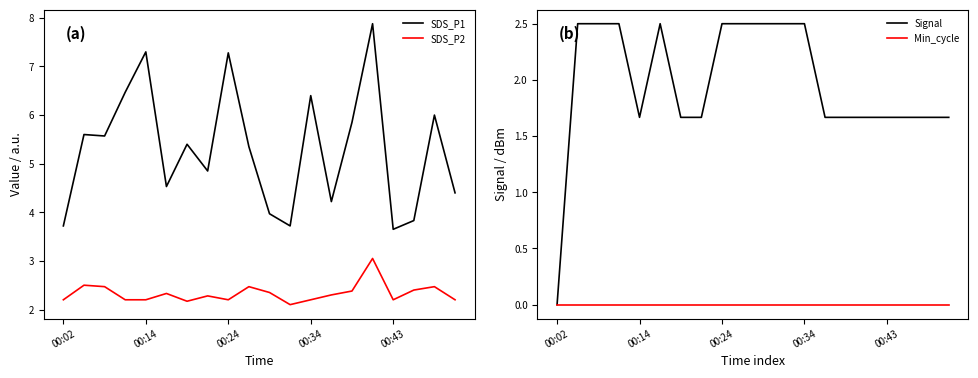

At which category is the sum across all series the highest?

15